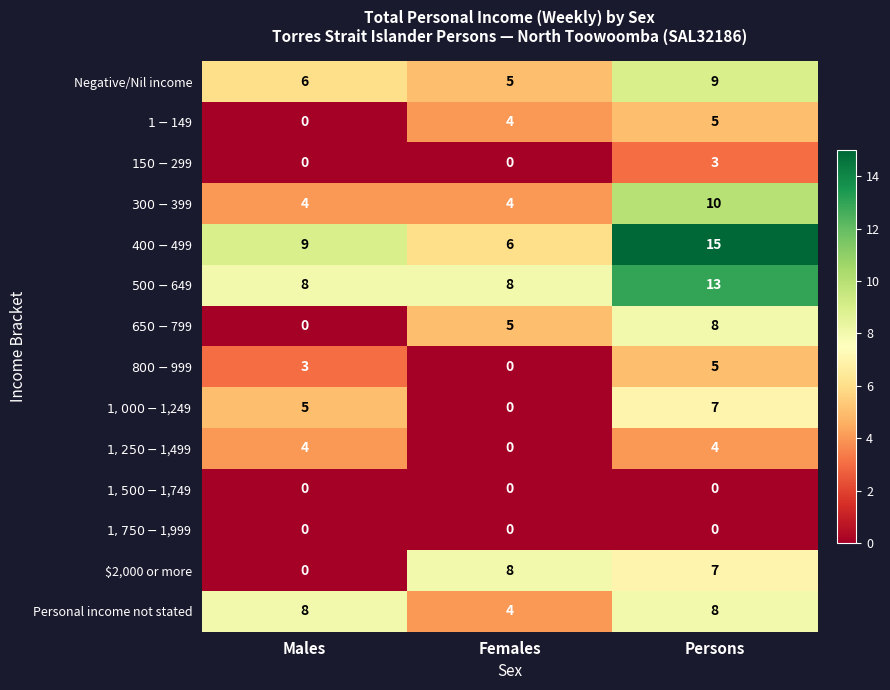

The value of Negative/Nil income at Persons is 3. True or false?

False